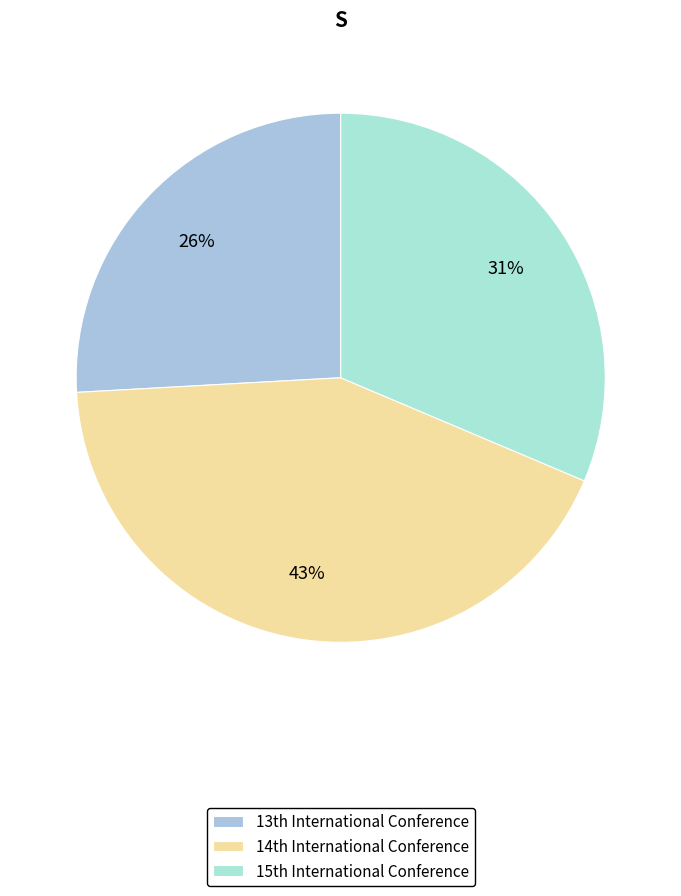

Is there a majority slice in this chart?

No